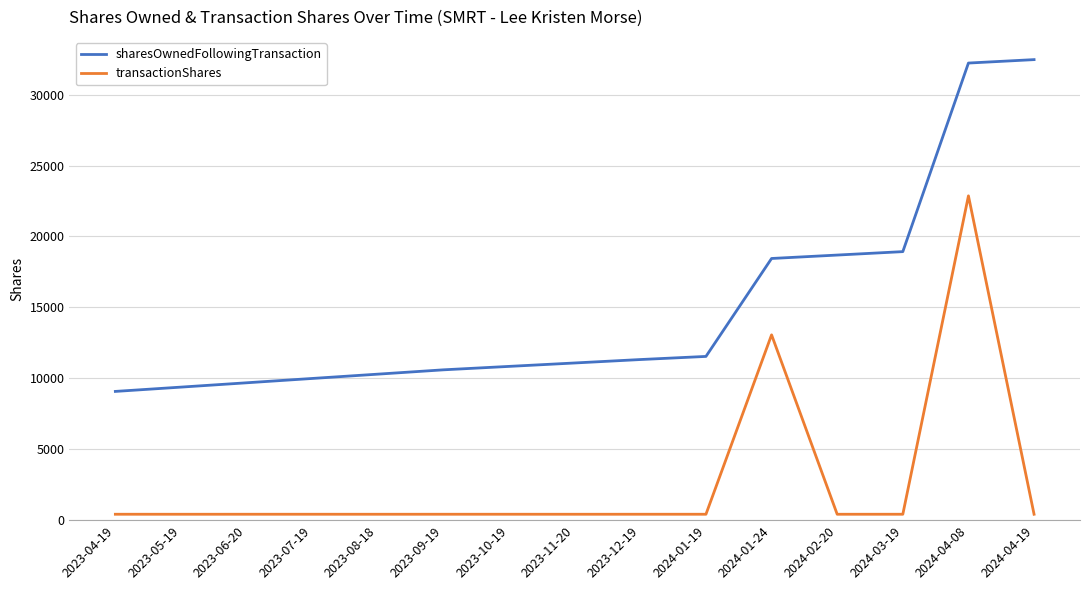

What is the difference between the maximum and minimum values in the transactionShares series?

22449